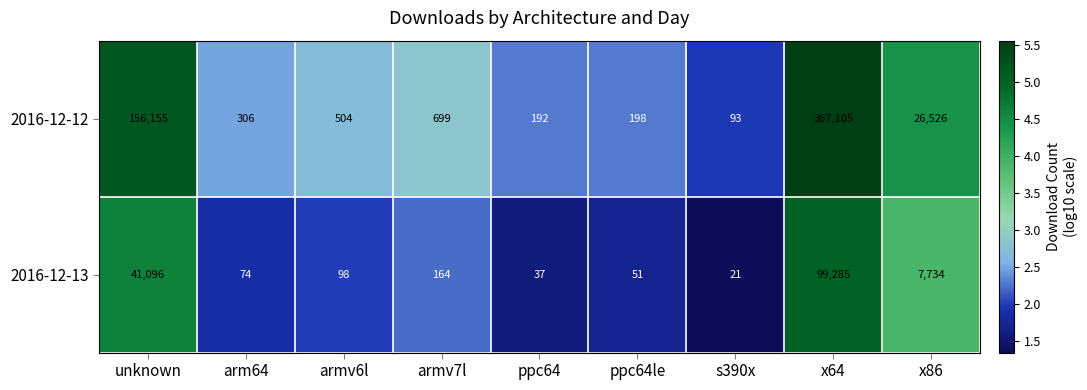

What is the spread (max minus min) of values at s390x?

72